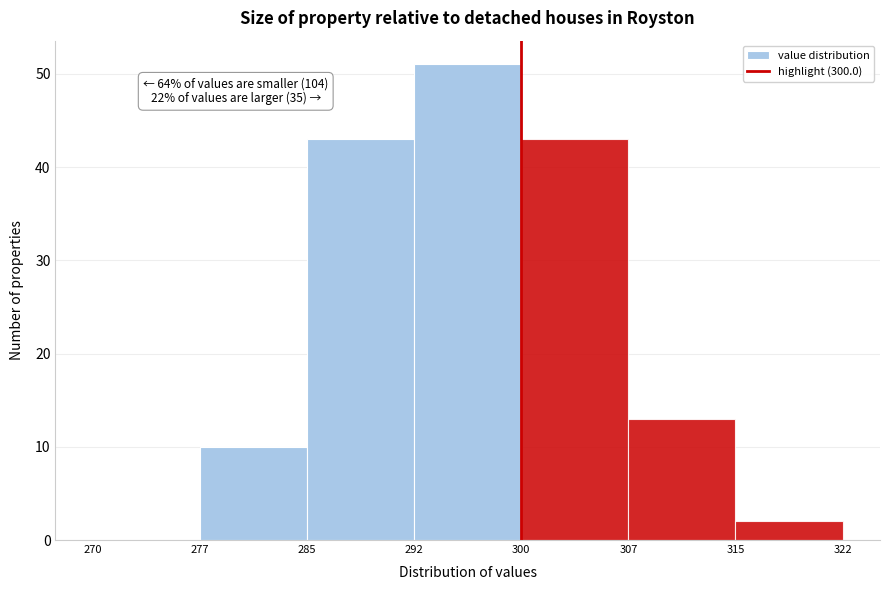

Which range on the x-axis has the tallest bar?

292 to 300